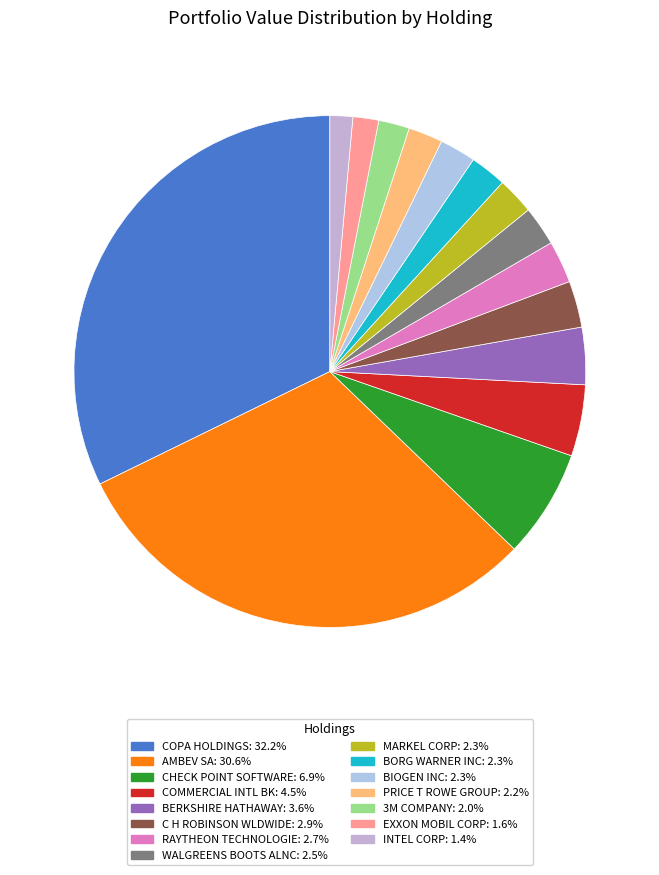

What percentage is the C H ROBINSON WLDWIDE slice, to the nearest percent?

3%